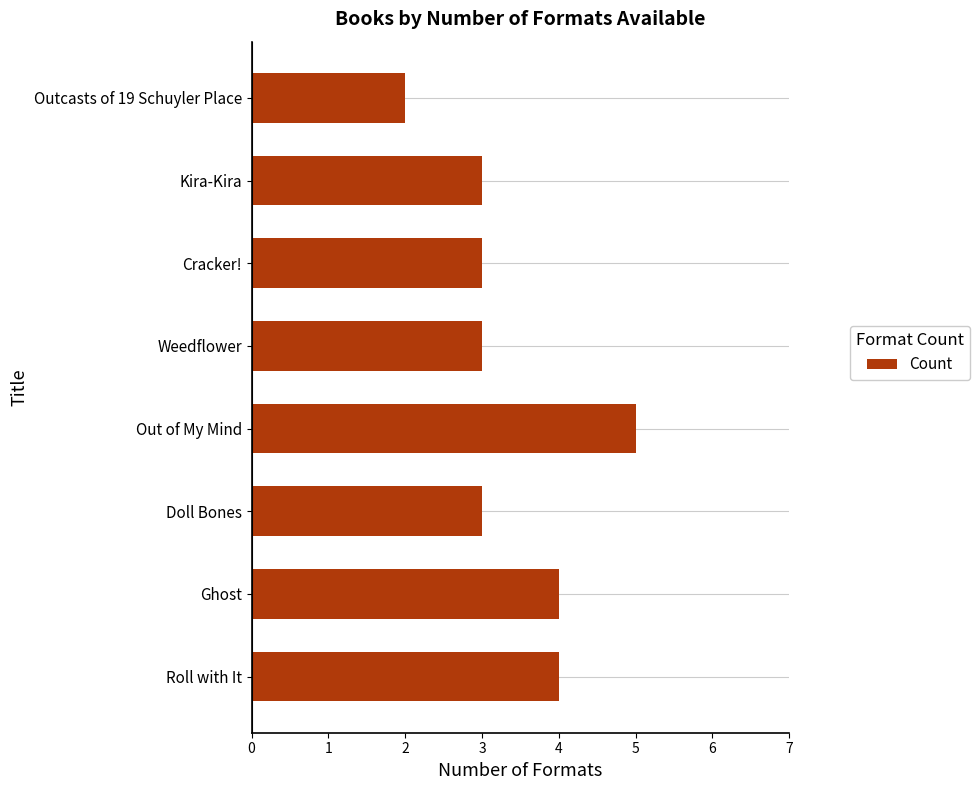

How many distinct data groups are displayed?

1